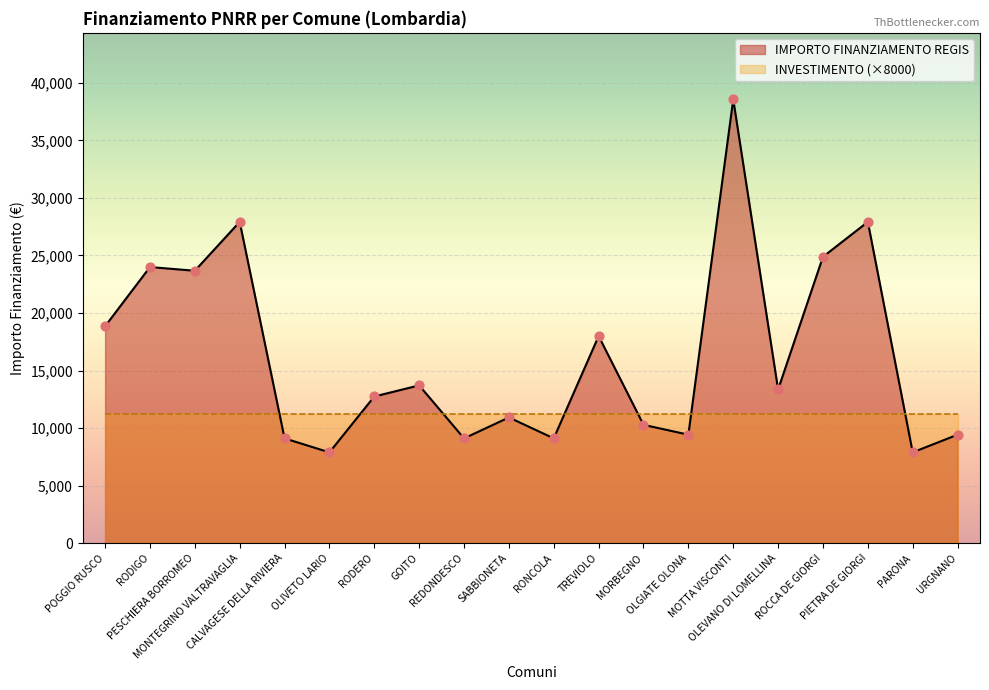

Approximately how many times larger is the value at SABBIONETA compared to URGNANO?

1.2